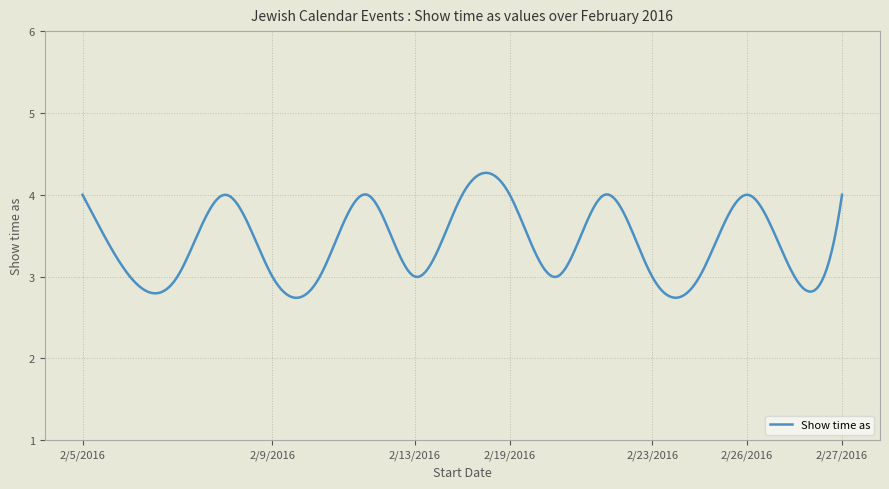

What is the difference between the maximum and minimum values?

1.5